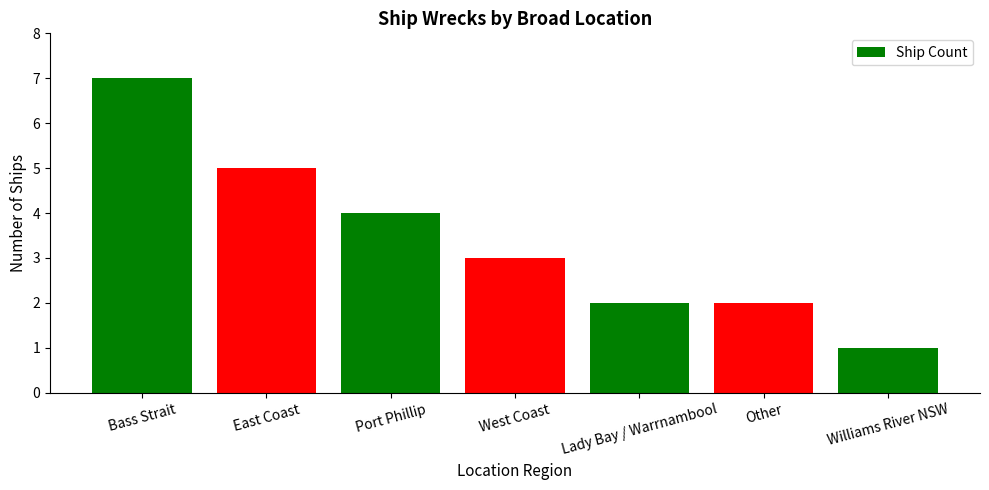

Which series has the largest total across all categories?

Count